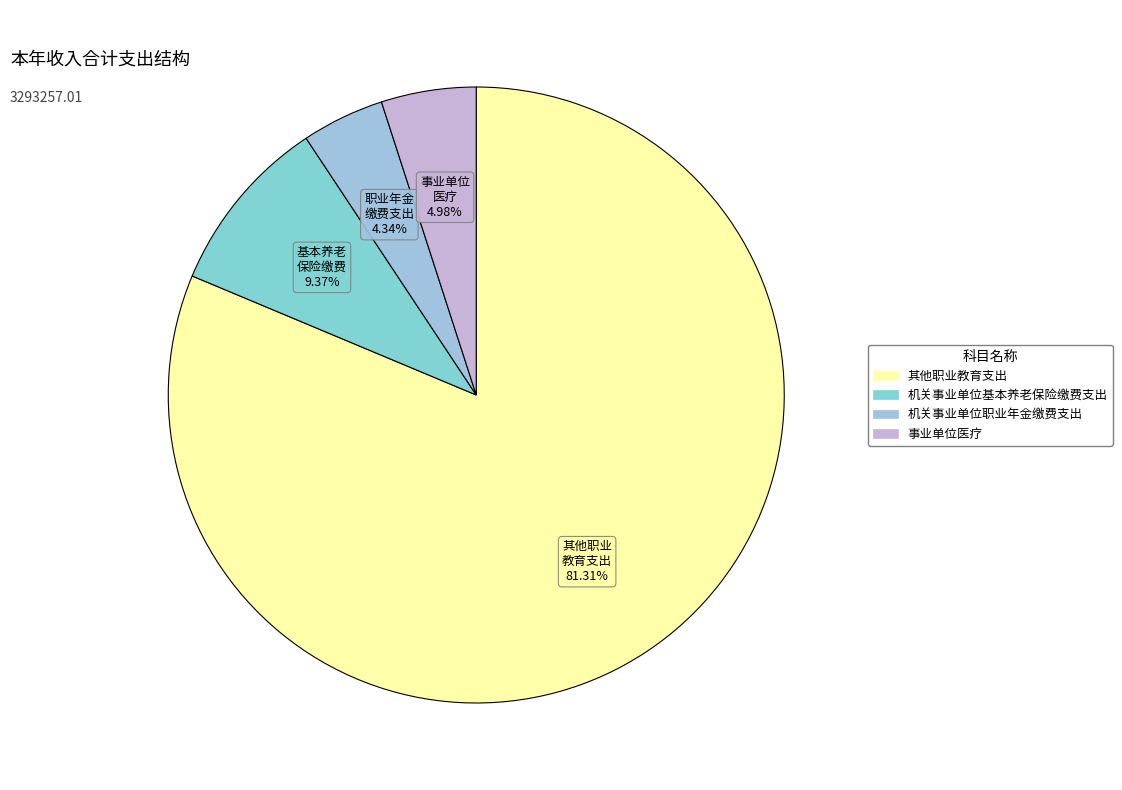

True or false: 机关事业单位职业年金缴费支出 accounts for 17% of the total.

False